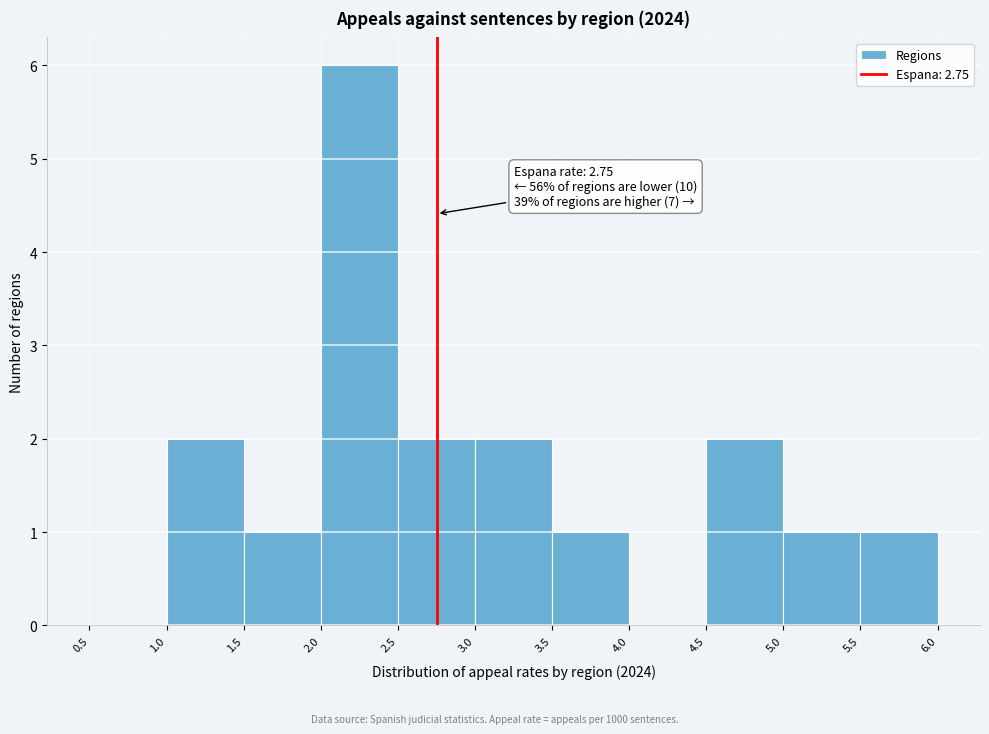

Which range on the x-axis has the tallest bar?

2.0 to 2.5